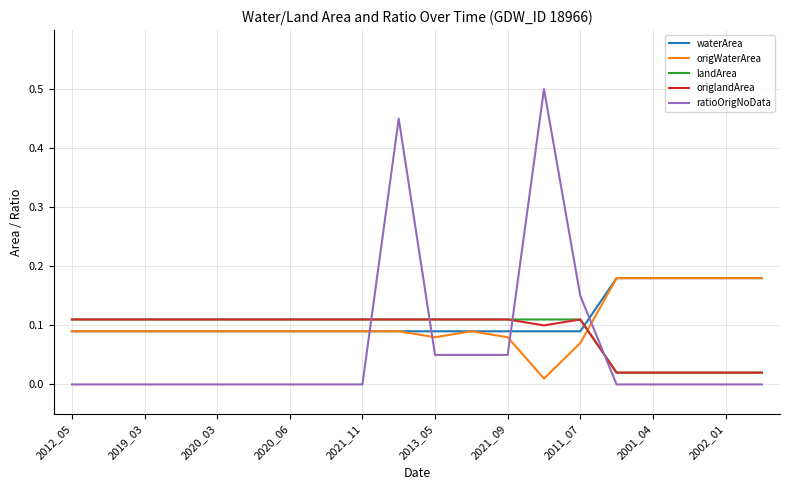

Which series ends up on top after the final intersection of ratioOrigNoData and waterArea?

waterArea